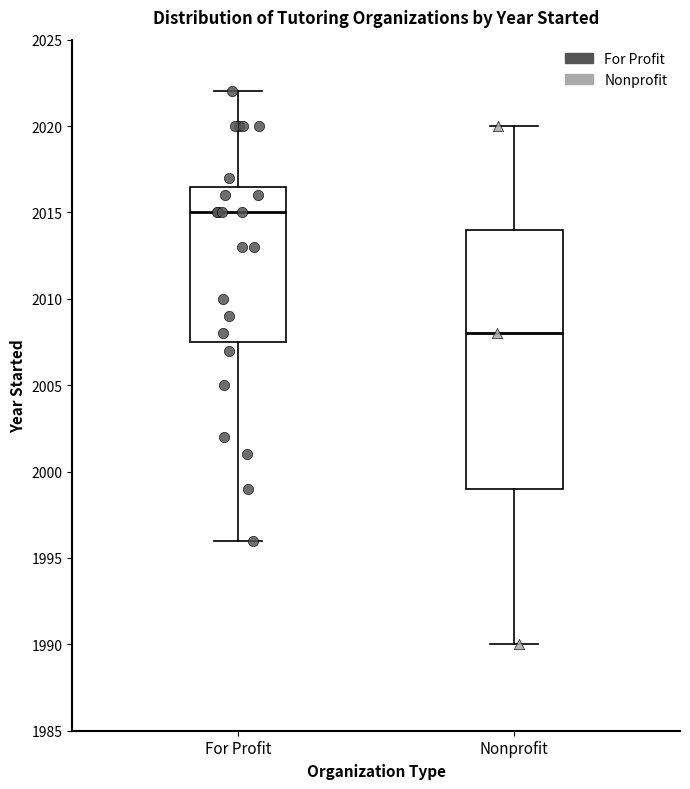

Reading left to right, read every box against the y-axis: the position of its median line, the range the box covers, and the ends of its whiskers. The values are not printed on the chart, so give them approximately, as read against the axis.

For Profit: median 2015.0, box 2007.5 to 2016.5, whiskers 1996.0 to 2022.0
Nonprofit: median 2008.0, box 1999.0 to 2014.0, whiskers 1990.0 to 2020.0